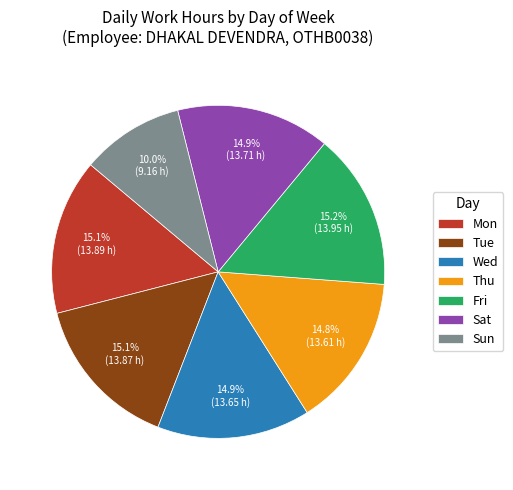

To the nearest percent, what is the combined percentage of Sat and Thu?

30%